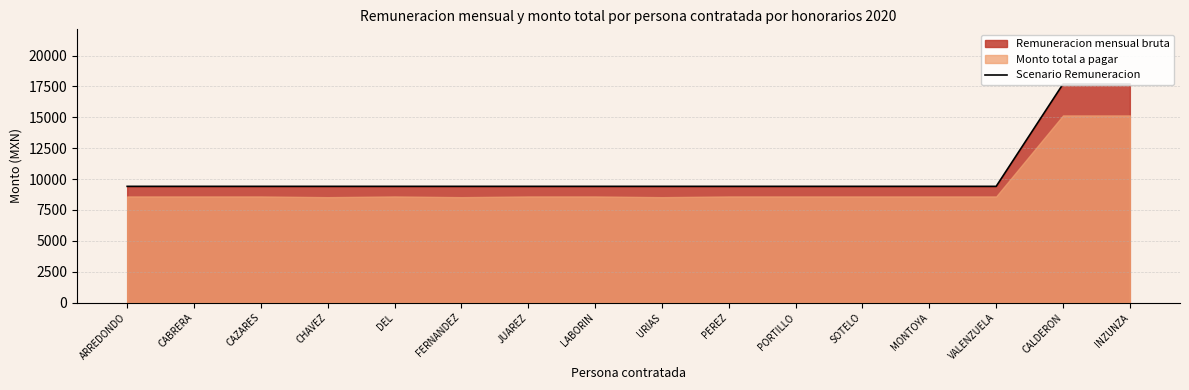

The chart shows a value of 9412.5 at MONTOYA. True or false?

True